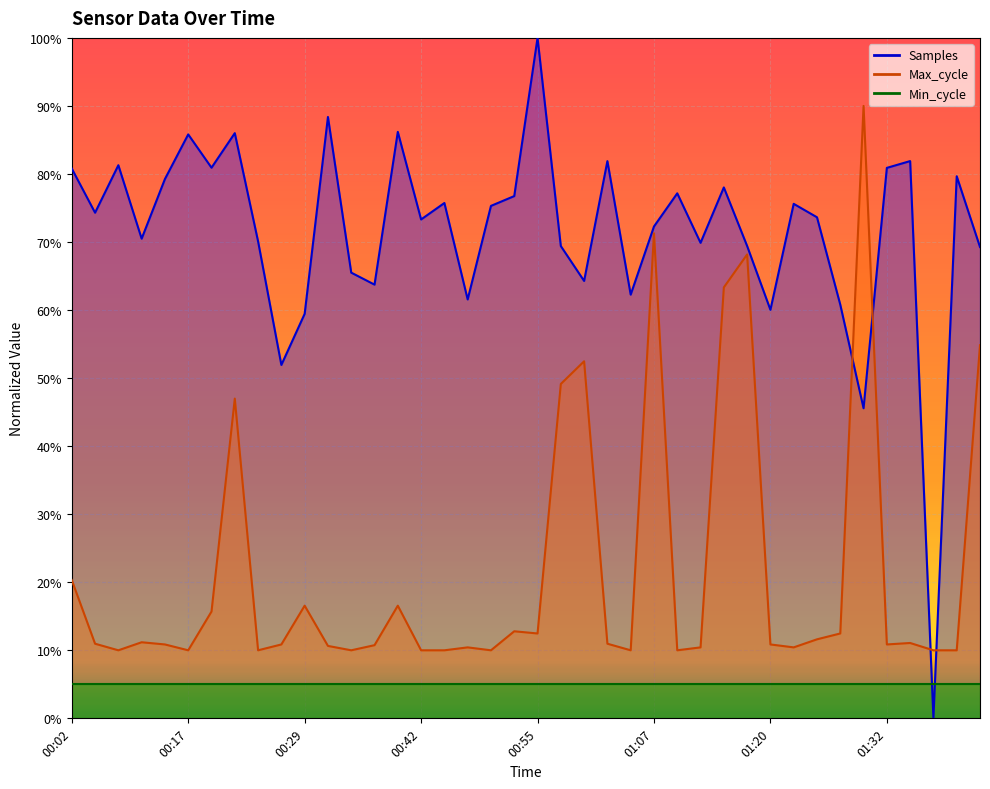

Which series has the largest total across all categories?

Samples